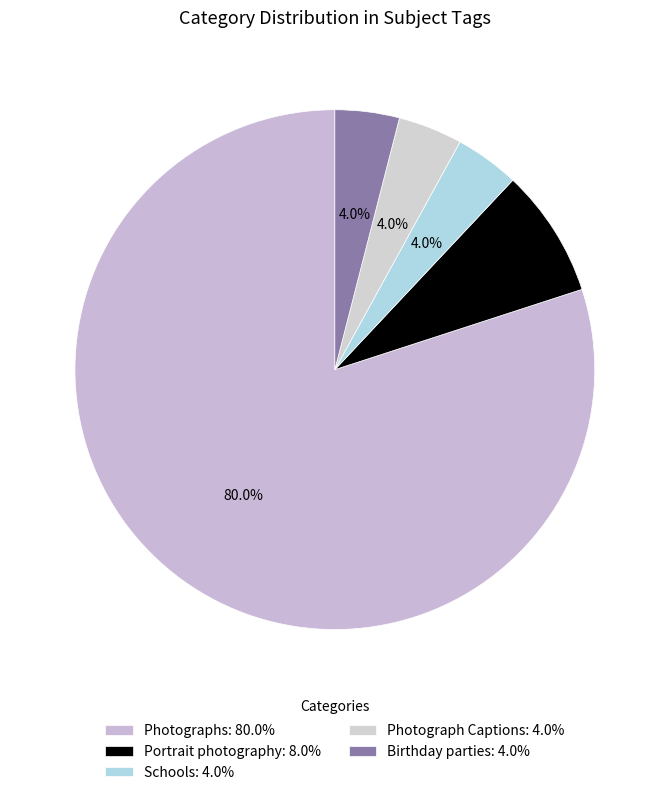

Which category has the biggest portion of the pie?

Photographs